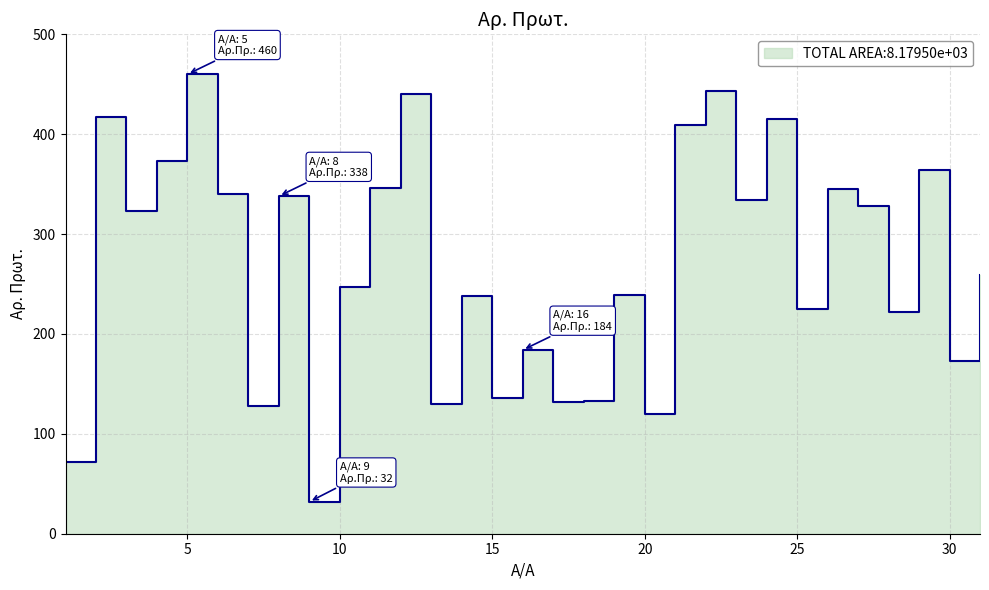

Reading left to right, what are all the values shown in this chart?

1=72	2=417	3=323	4=373	5=460	6=340	7=128	8=338	9=32	10=247	11=346	12=440	13=130	14=238	15=136	16=184	17=132	18=133	19=239	20=120	21=409	22=443	23=334	24=415	25=225	26=345	27=328	28=222	29=364	30=173	31=259